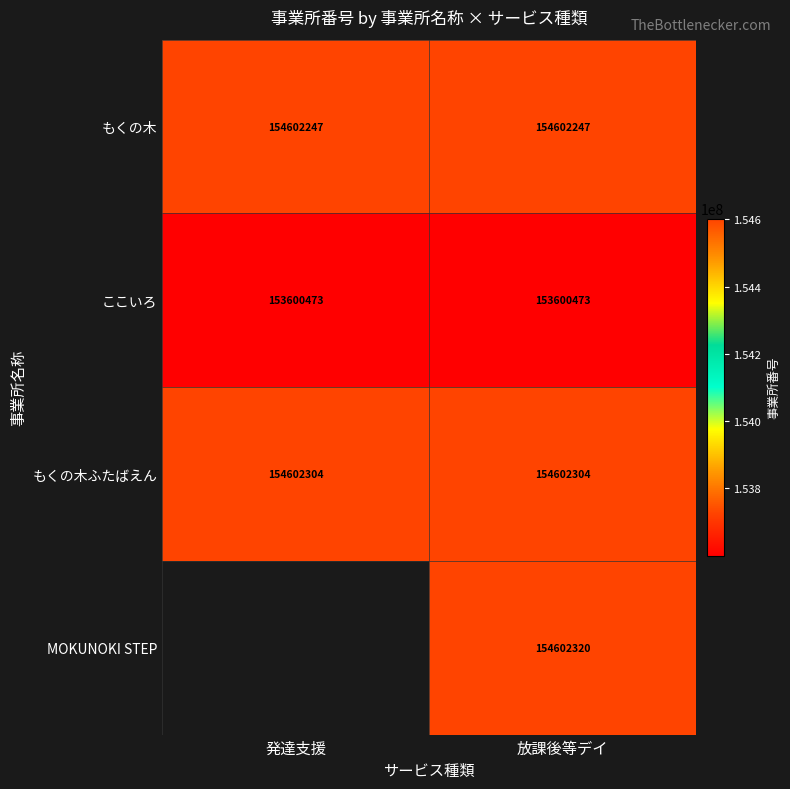

What is the spread (max minus min) of values at 発達支援?

1001831.0